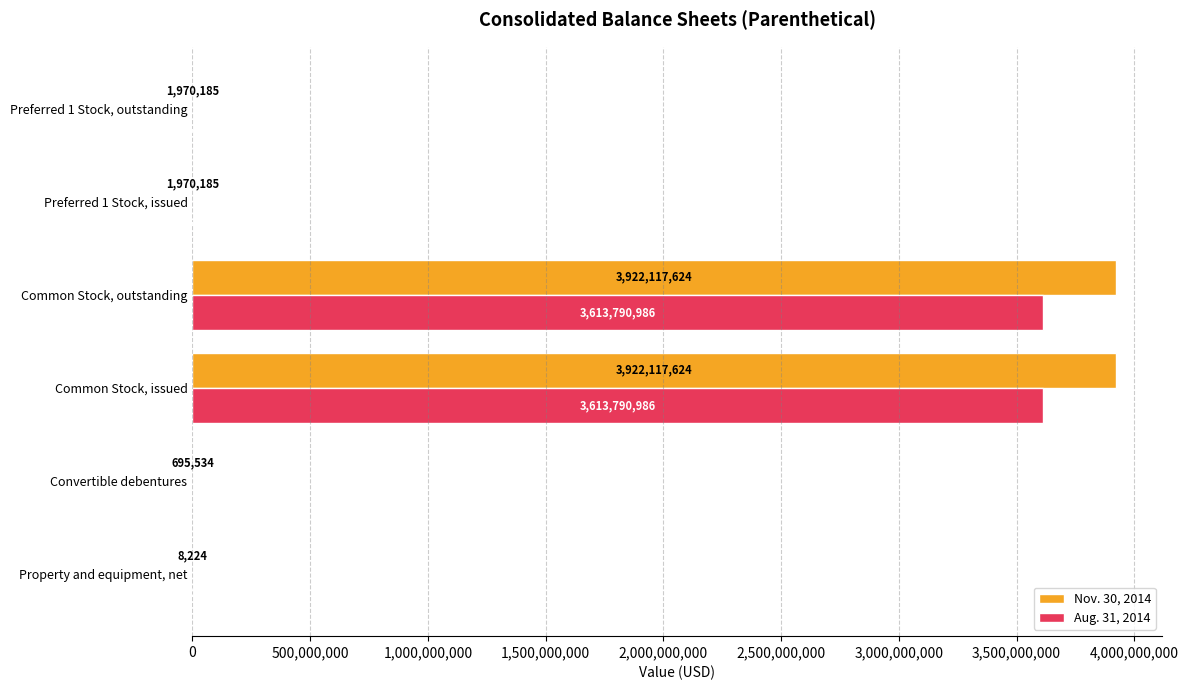

True or false: Aug. 31, 2014 has a value of 3613790986 at Common Stock, issued.

True